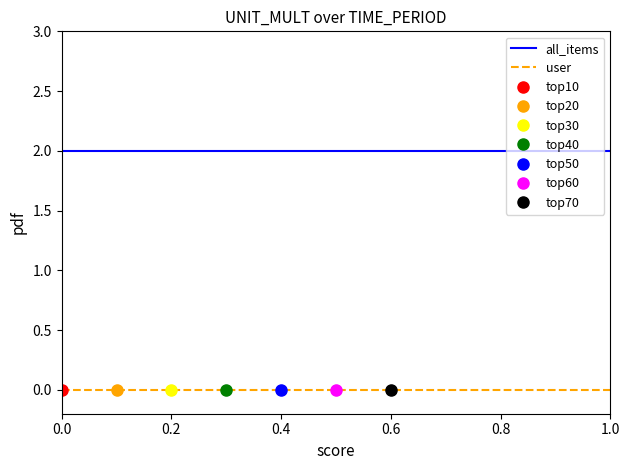

True or false: user and all_items cross at least once.

False